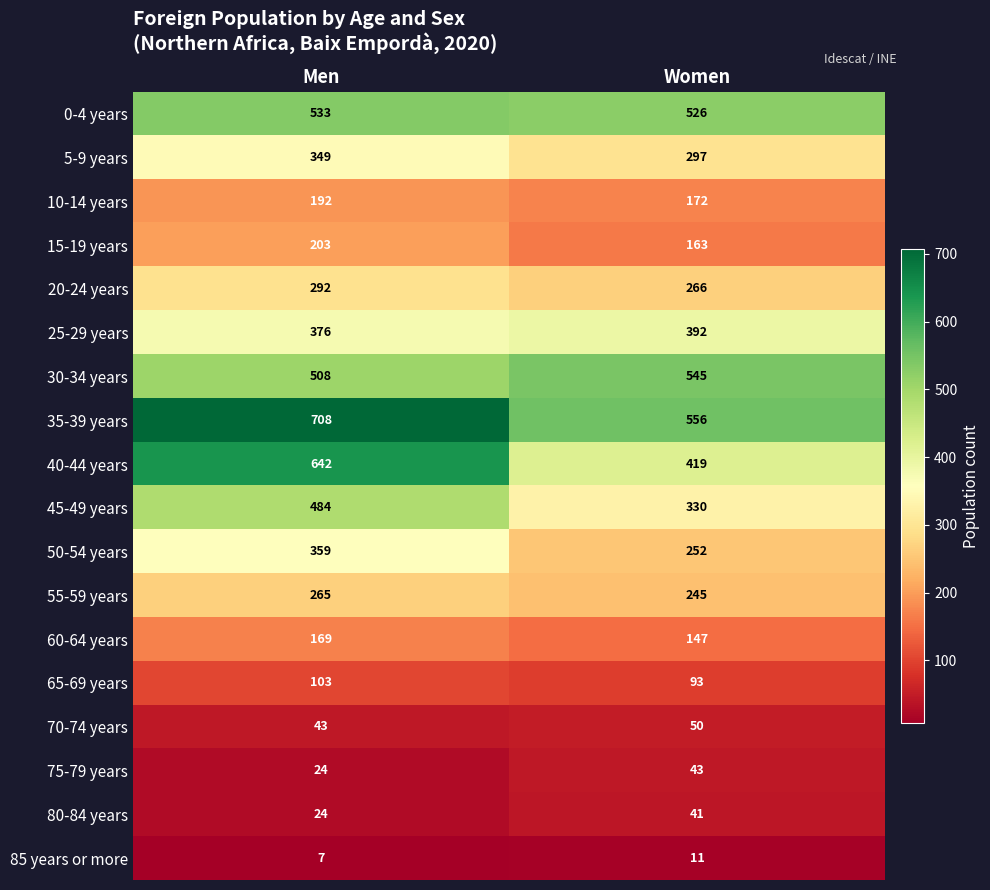

The value of 75-79 years at Men is 7. True or false?

False